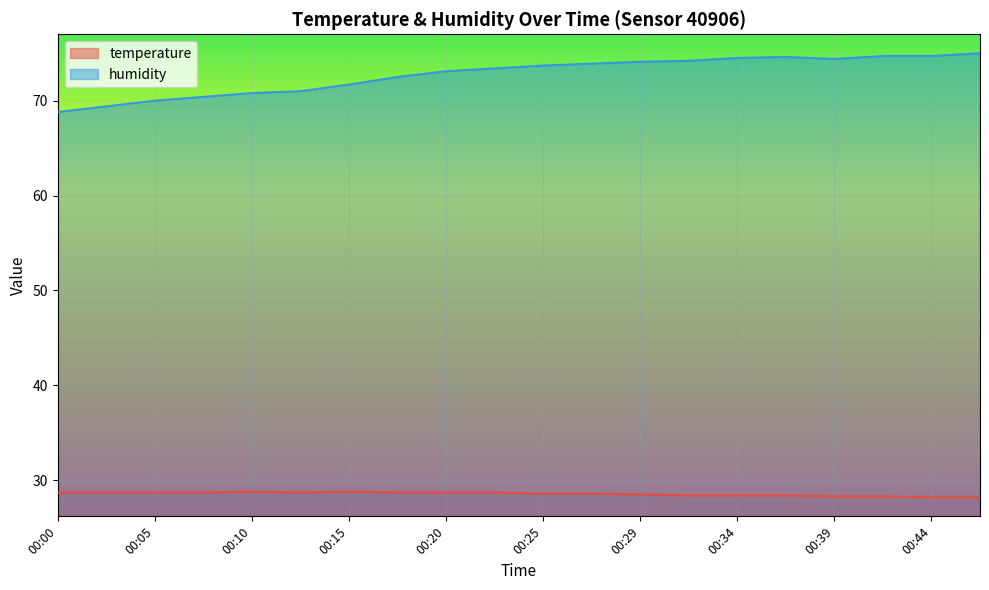

What is the total value across all series at 00:03?

98.1